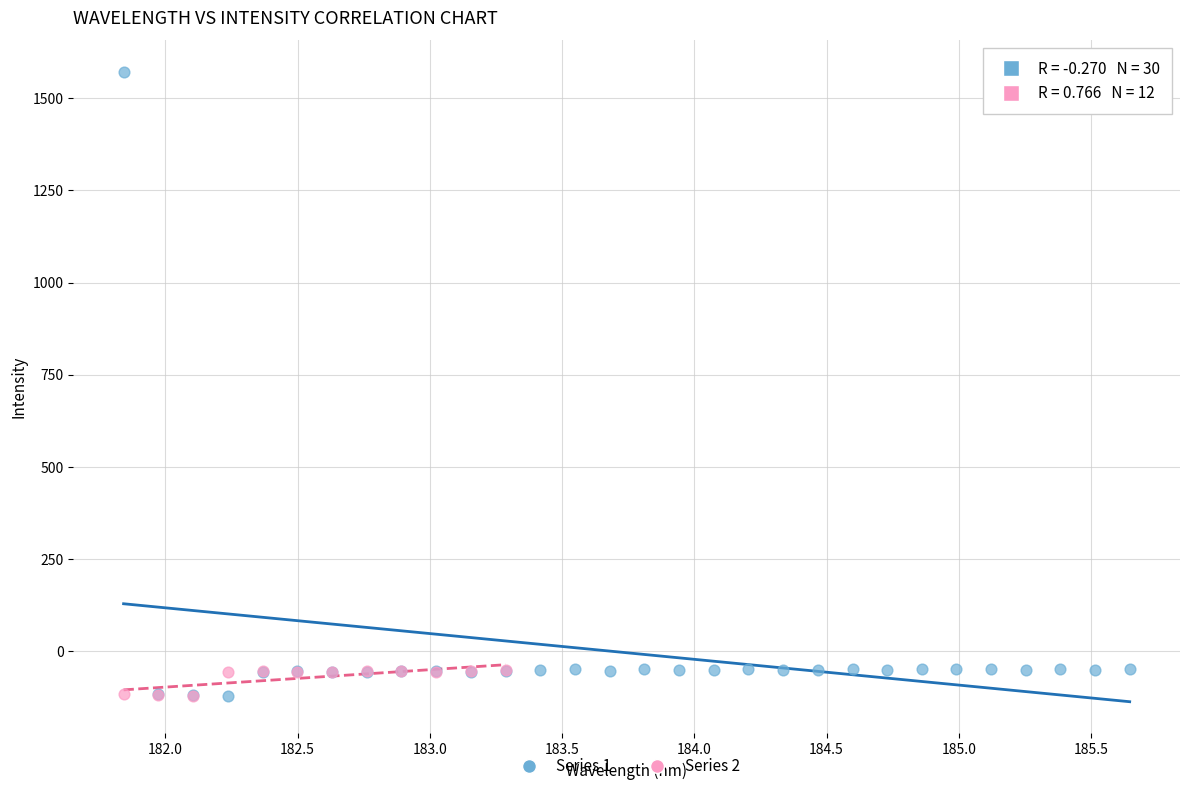

Which series contains the highest Y value?

Series 1